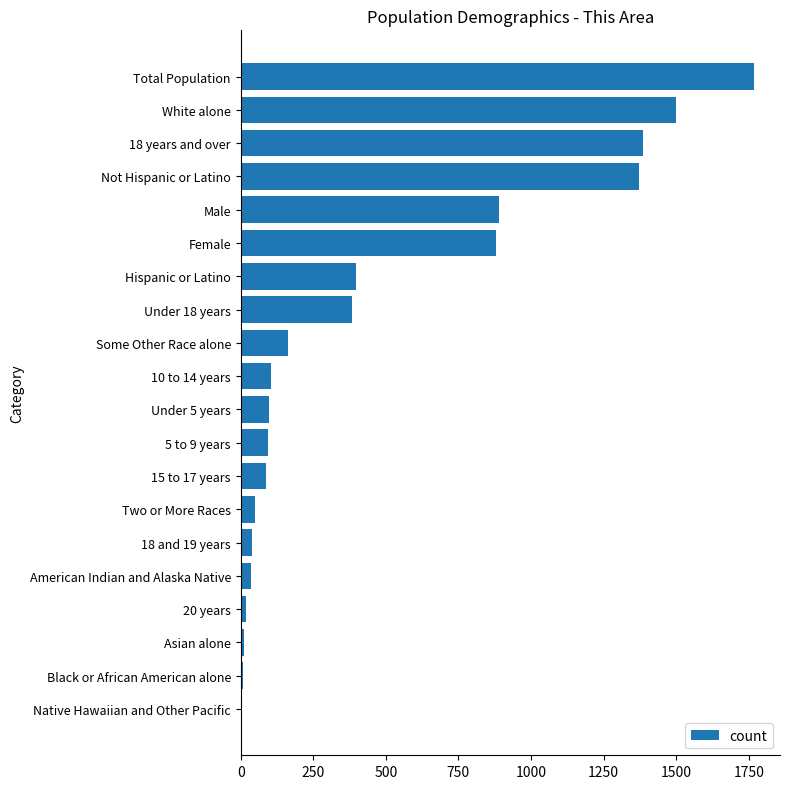

Which has a higher value, Two or More Races or Asian alone?

Two or More Races